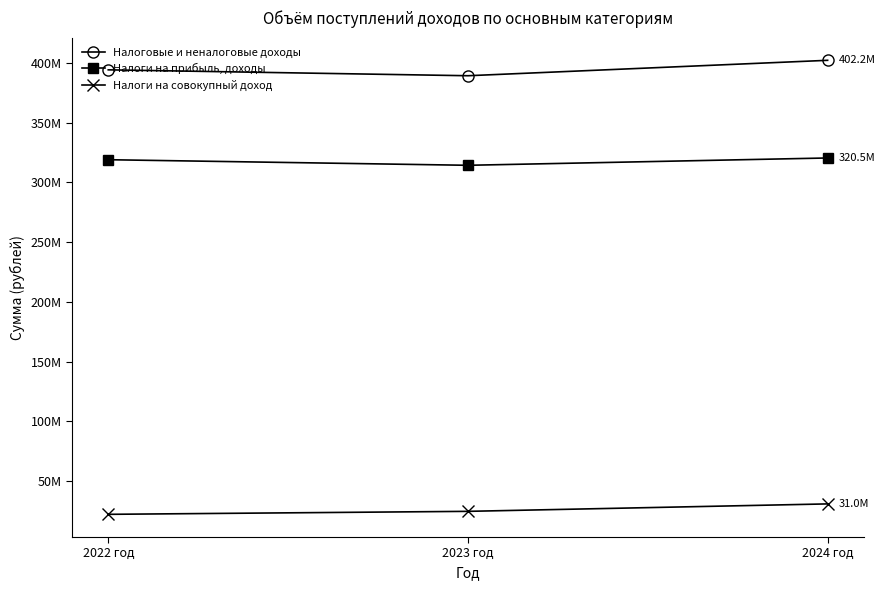

Is this an area chart (filled region under the line)?

No